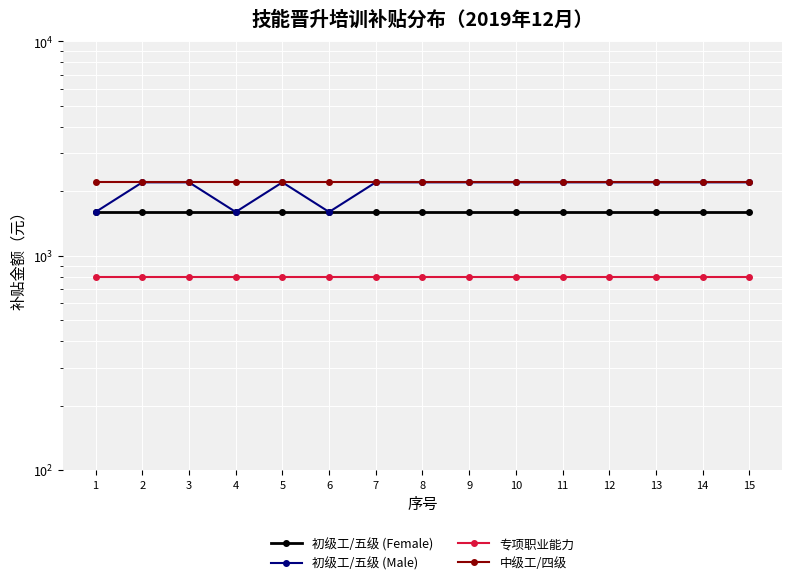

Between 5 and 10, which series saw the biggest shift?

初级工/五级 (Female)